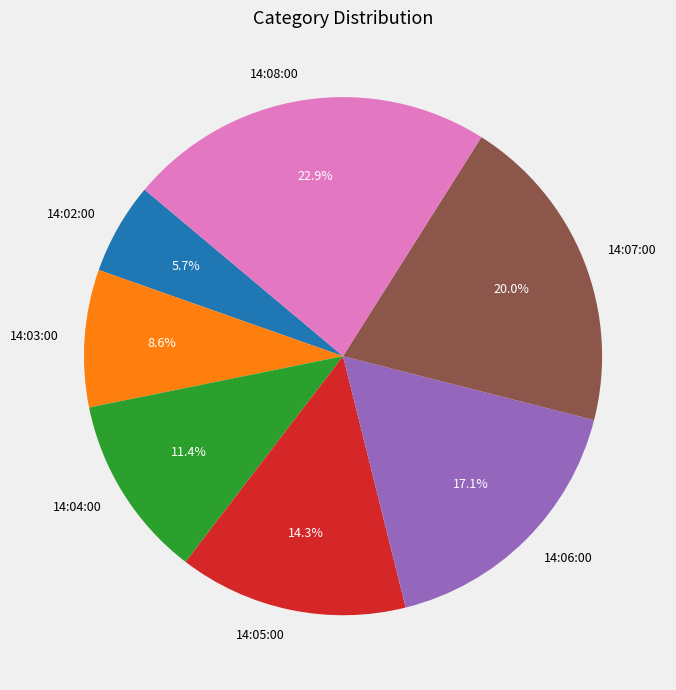

Which category has the biggest portion of the pie?

14:08:00